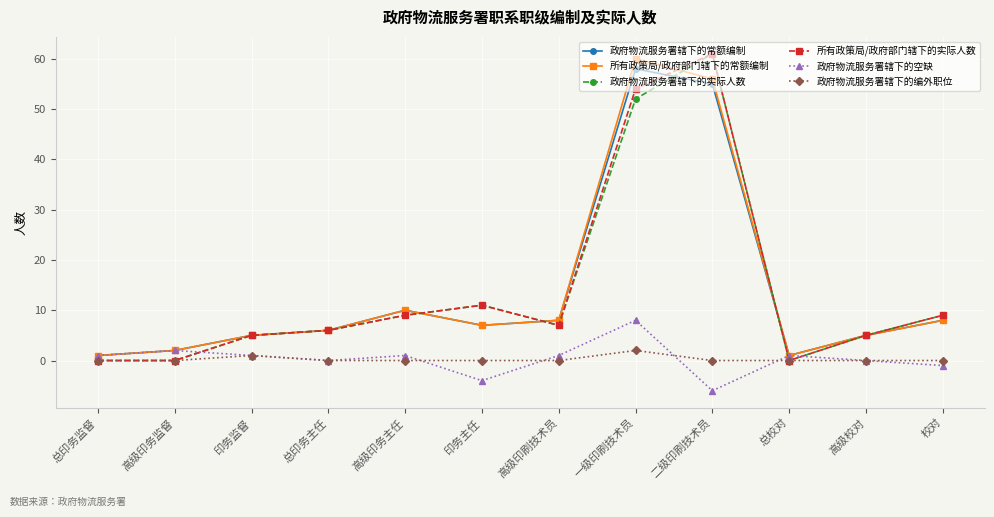

What is the total value across all series at 二级印刷技术员?

227